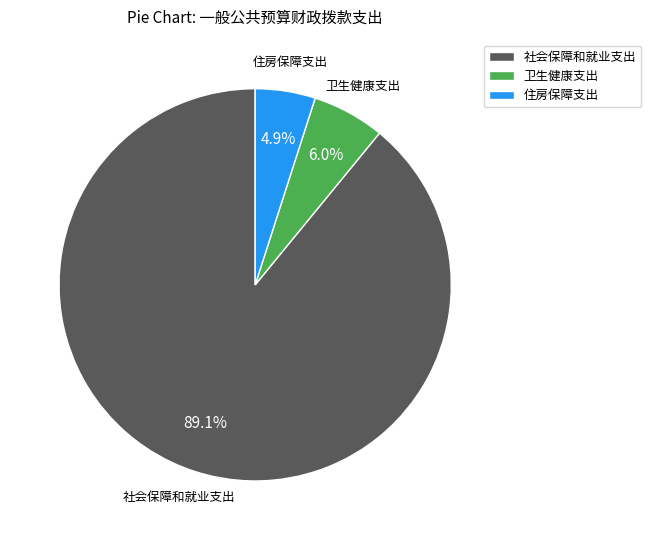

What is the smallest slice in the pie chart?

住房保障支出